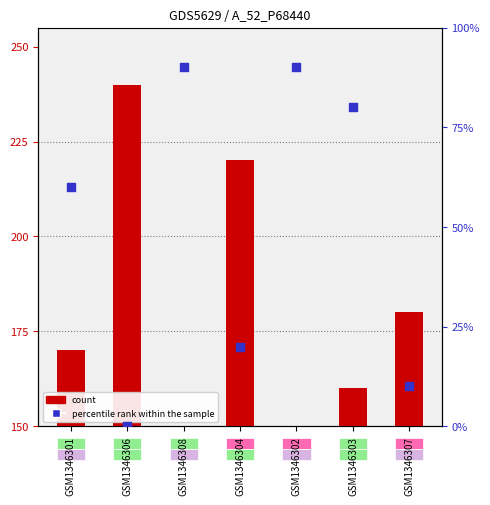

Which series contains the highest Y value?

count